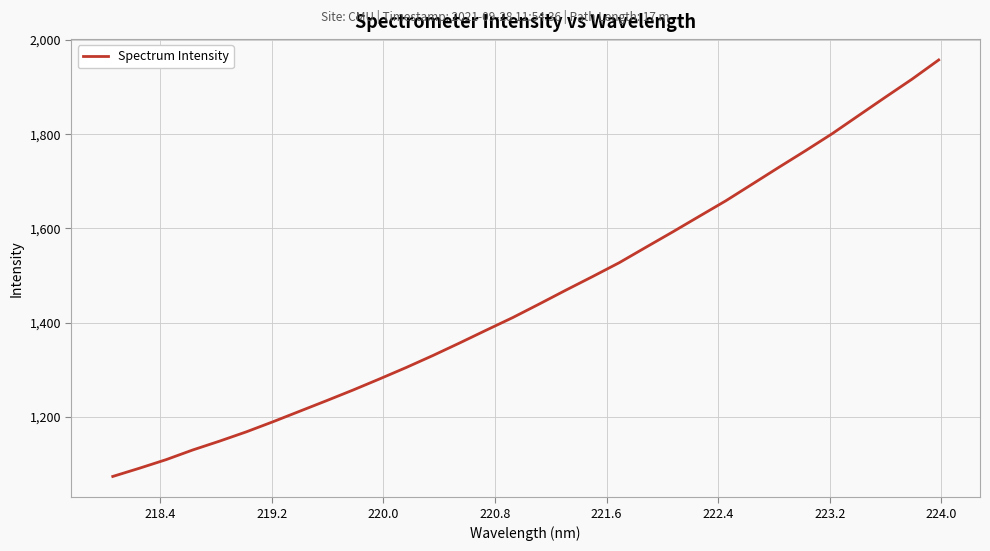

What is the smallest value displayed?

1074.2